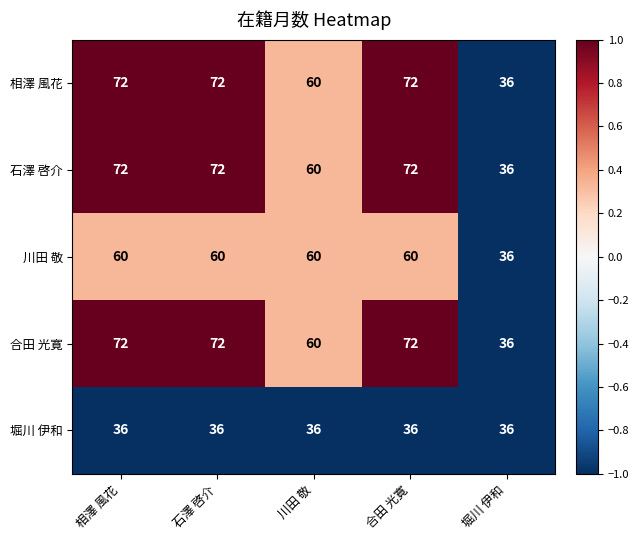

What value does the 川田 敬 series have at 堀川 伊和, to the nearest 10?

40